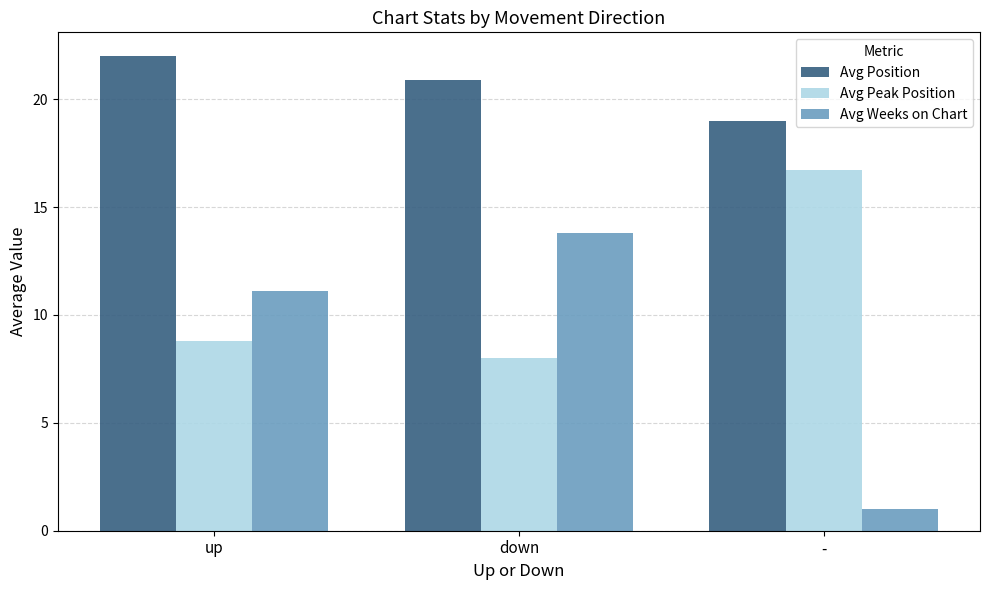

How many data points does each series have?

3